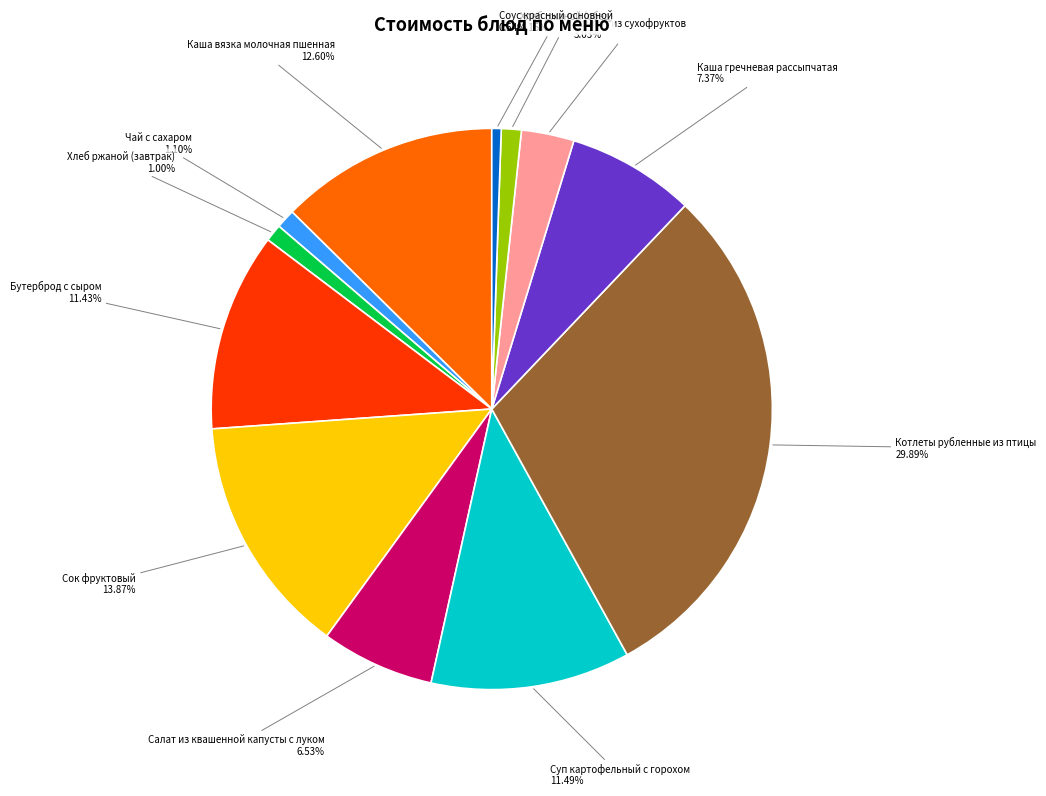

Does any single category account for the majority?

No